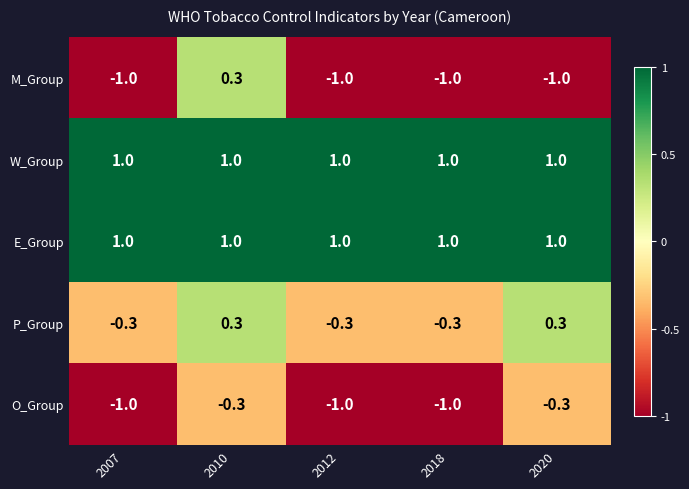

Read the W_Group value at 2020.

1.0